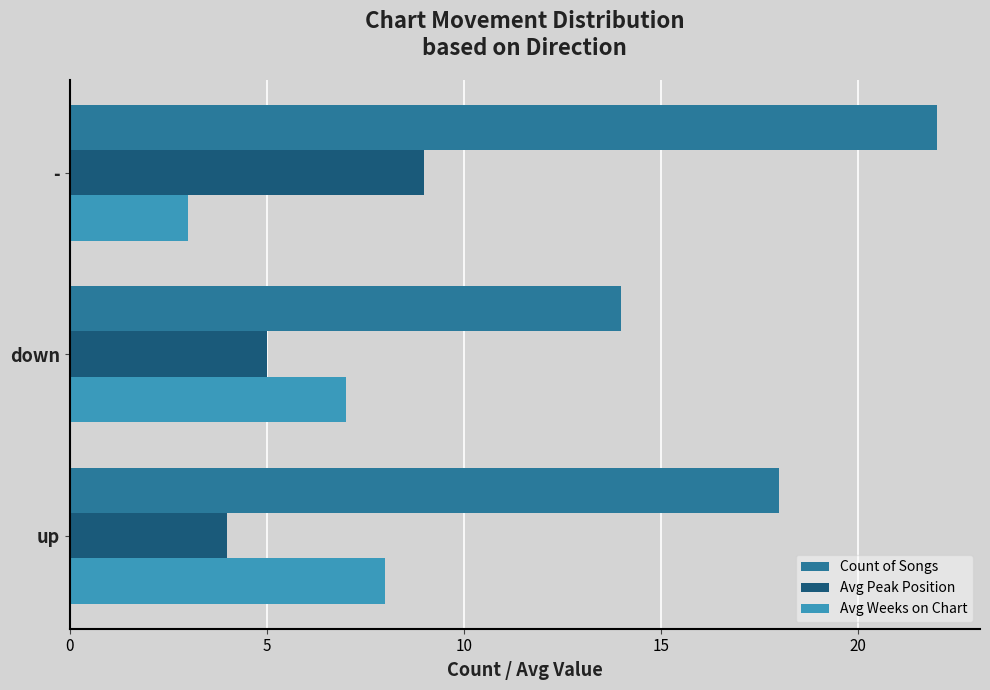

Which series has the widest spread of values?

Count of Songs